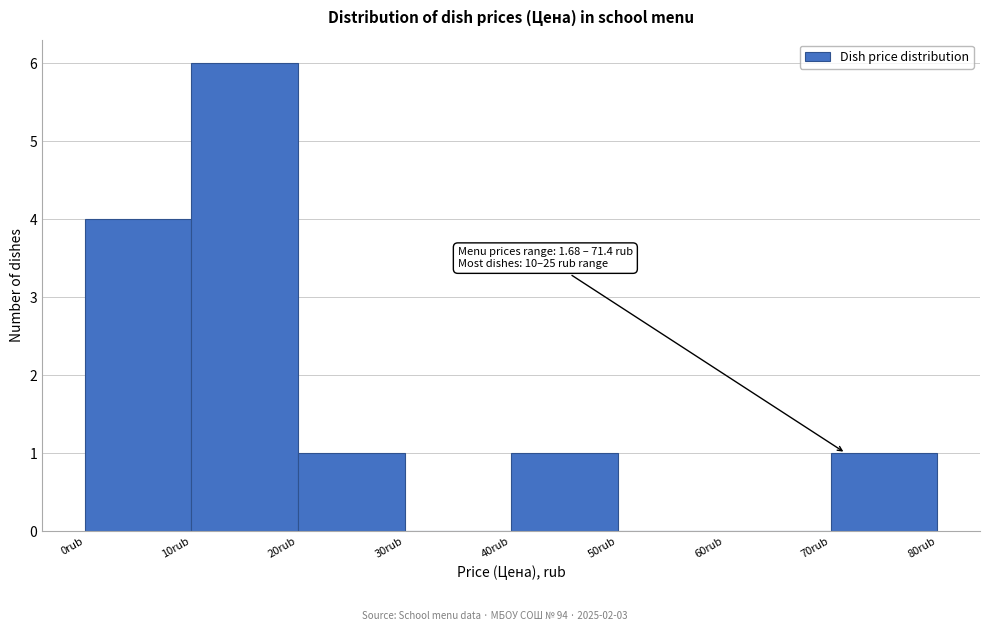

Which range on the x-axis has the tallest bar?

10 to 20